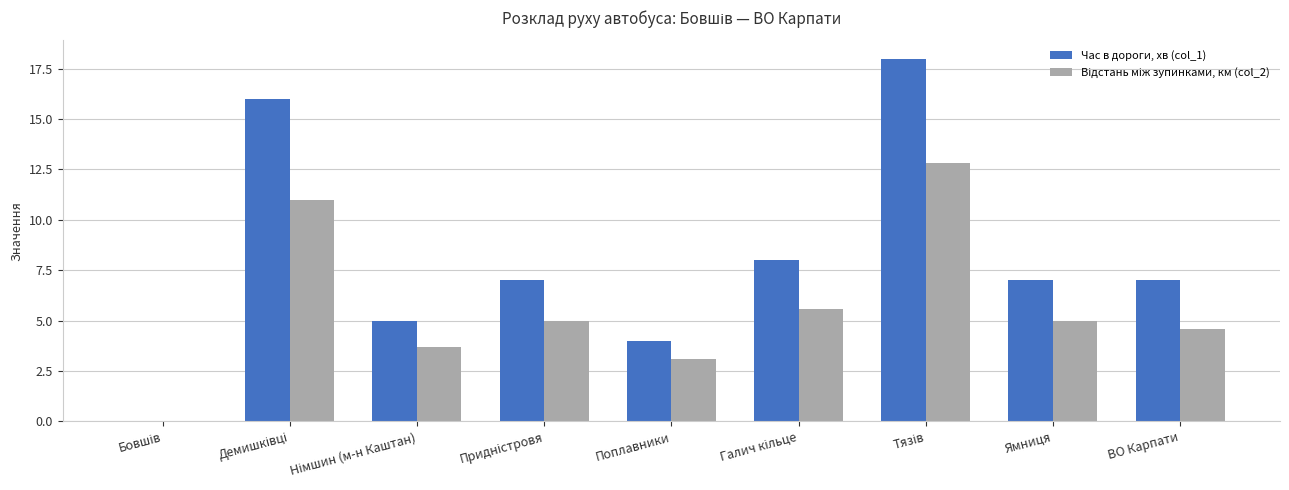

What is the sum of all Час в дороги, хв (col_1) values?

72.0